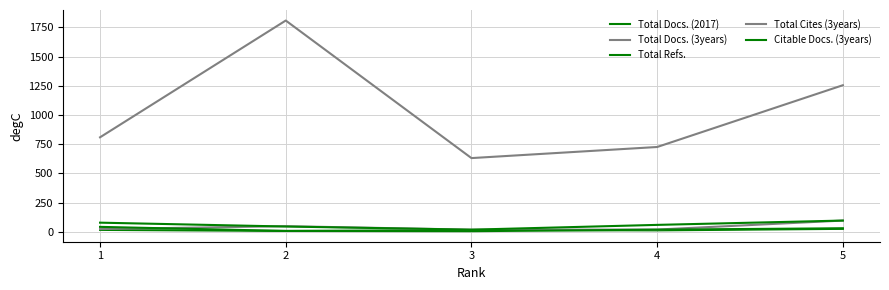

What is the difference between the highest and lowest values at 4?

714